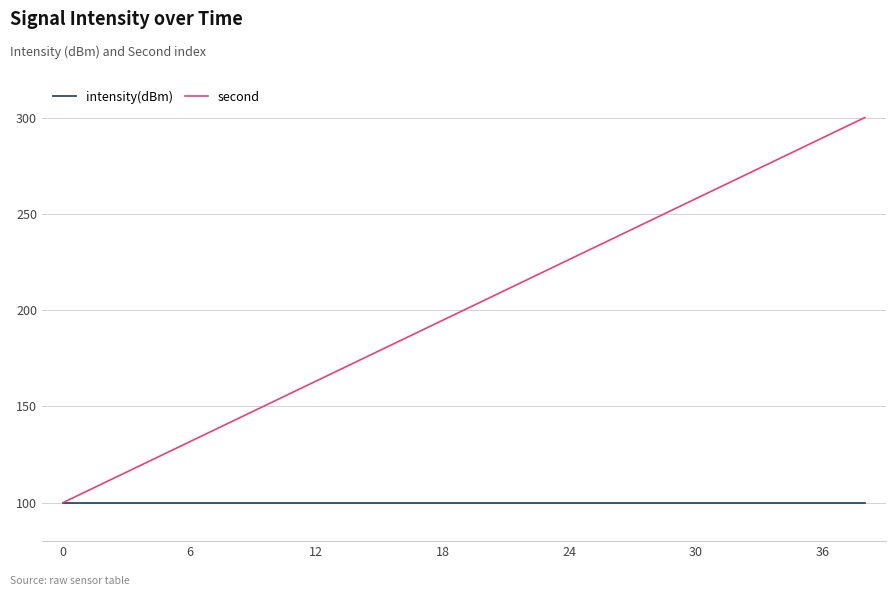

Rank the series by their average value, from highest to lowest.

second, intensity(dBm)